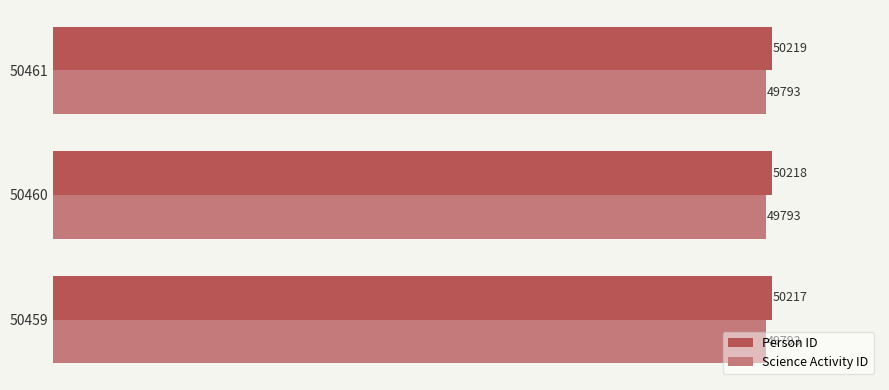

Between 50459 and 50461, which series saw the biggest shift?

Person ID